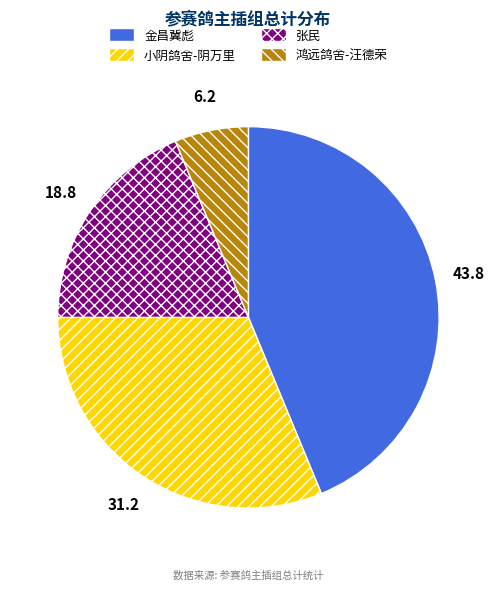

Rank the categories by value from lowest to highest.

鸿远鸽舍-汪德荣, 张民, 小阴鸽舍-阴万里, 金昌冀彪